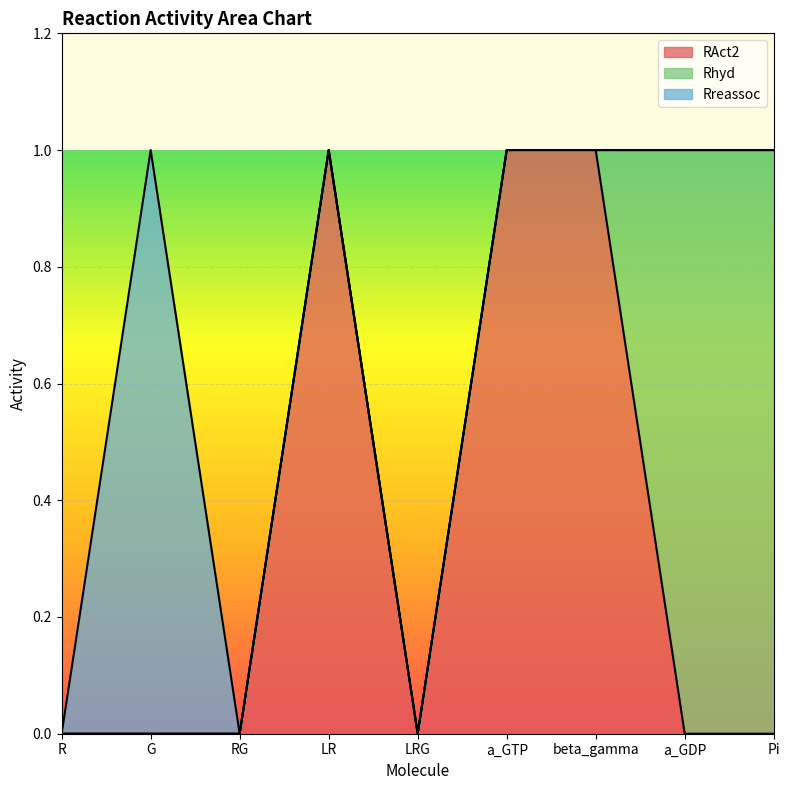

List the series in order of their overall mean, highest first.

RAct2, Rhyd, Rreassoc